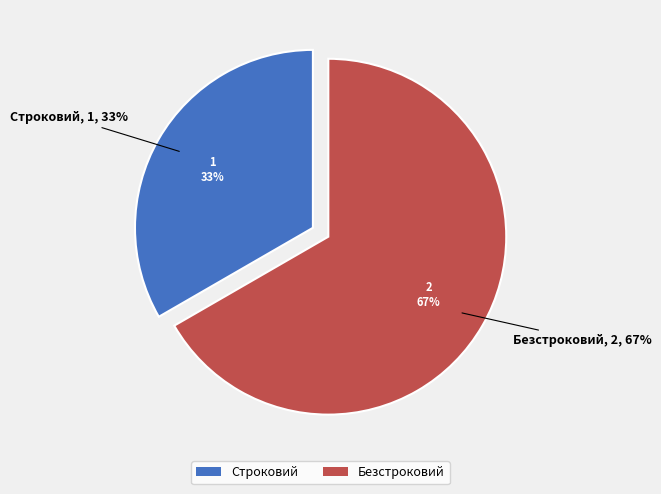

Count the number of slices in the pie.

2